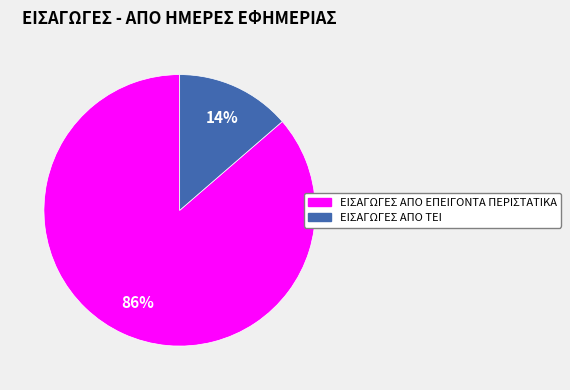

To the nearest percent, what is the average slice percentage?

50%